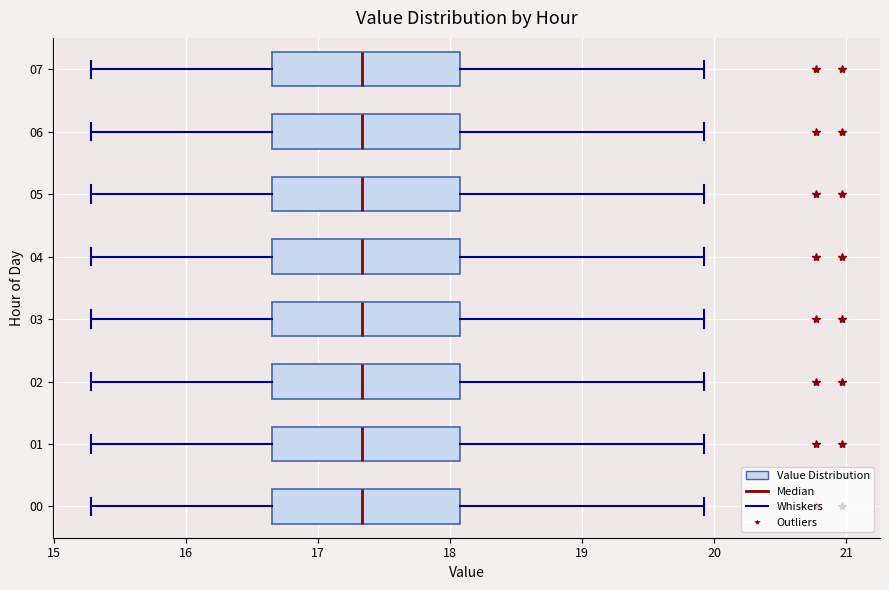

Reading bottom to top, transcribe this box plot: for each box, give where its median line is, the range the box spans, and where its two whiskers end, as read against the x-axis. The values are not printed on the chart, so give them approximately, as read against the axis.

00: median 17.3, box 16.7 to 18.1, whiskers 15.3 to 19.9
01: median 17.3, box 16.7 to 18.1, whiskers 15.3 to 19.9
02: median 17.3, box 16.7 to 18.1, whiskers 15.3 to 19.9
03: median 17.3, box 16.7 to 18.1, whiskers 15.3 to 19.9
04: median 17.3, box 16.7 to 18.1, whiskers 15.3 to 19.9
05: median 17.3, box 16.7 to 18.1, whiskers 15.3 to 19.9
06: median 17.3, box 16.7 to 18.1, whiskers 15.3 to 19.9
07: median 17.3, box 16.7 to 18.1, whiskers 15.3 to 19.9